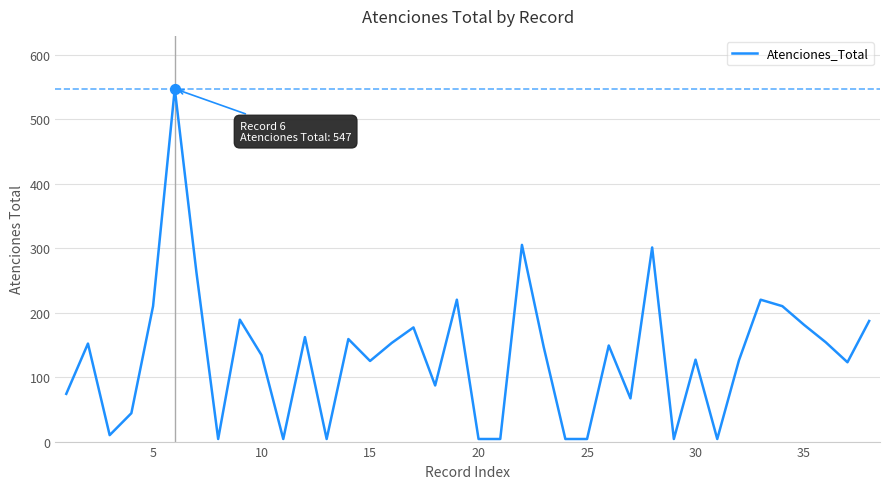

What is the difference between the maximum and minimum values?

543